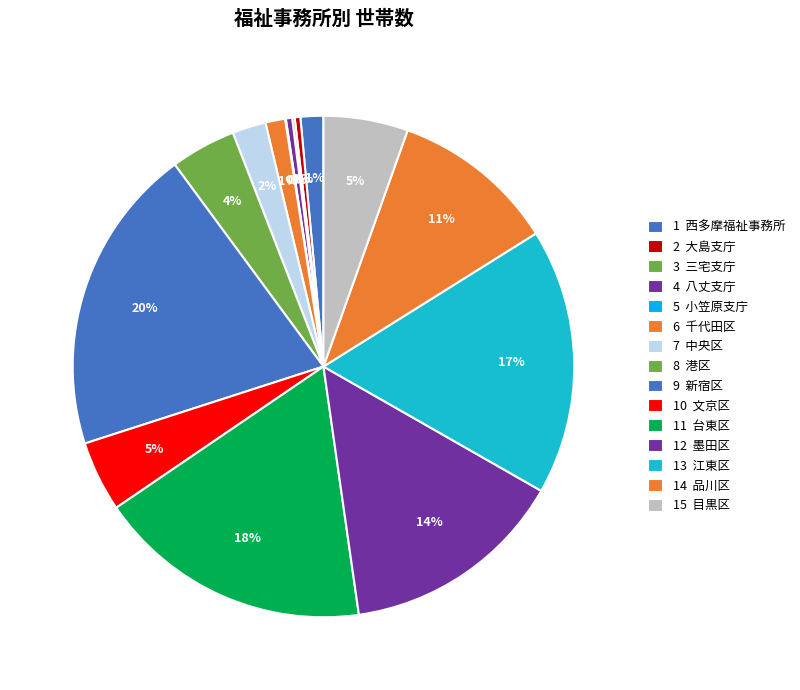

How many segments does this pie chart have?

15